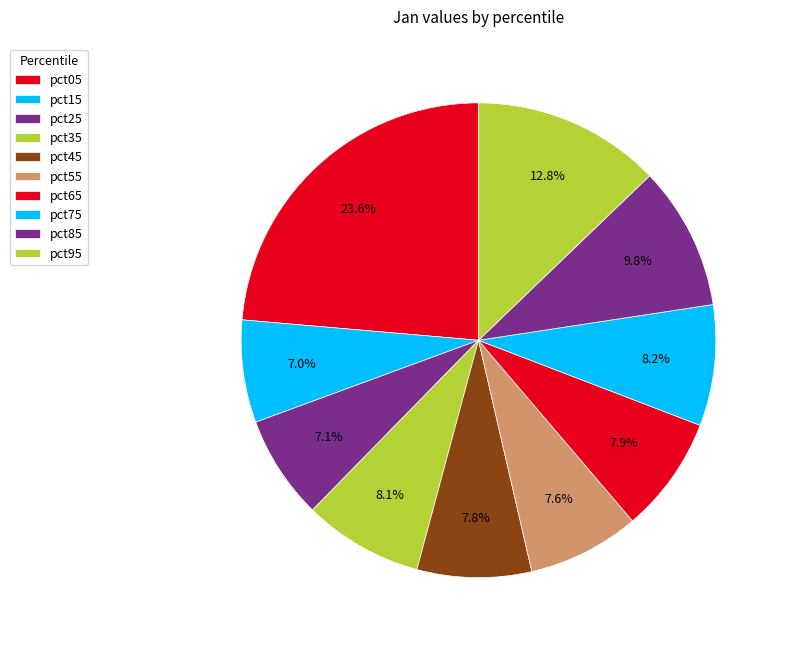

To the nearest percent, what is the combined percentage of pct85 and pct15?

17%